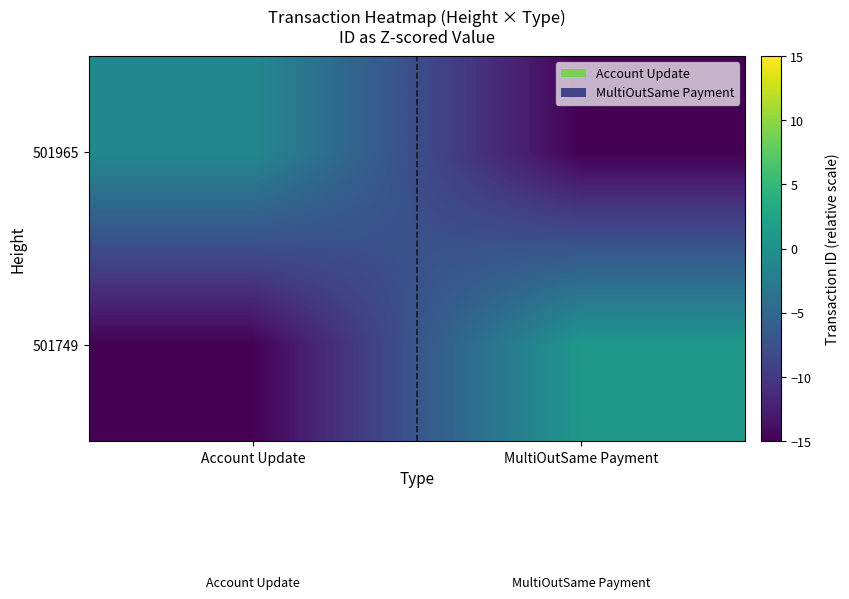

Rank the series by their average value, from highest to lowest.

501749, 501965